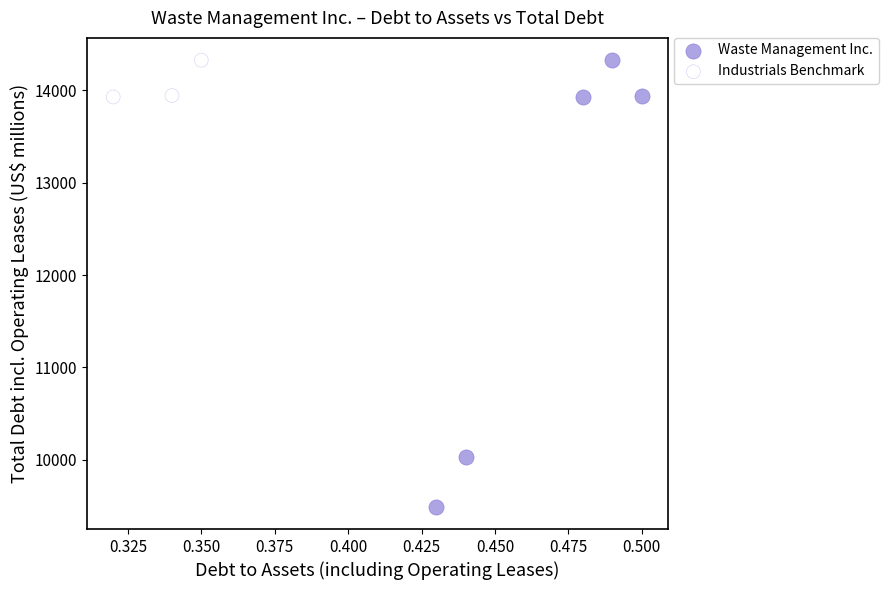

Which series has the widest spread of Y values?

Waste Management Inc.